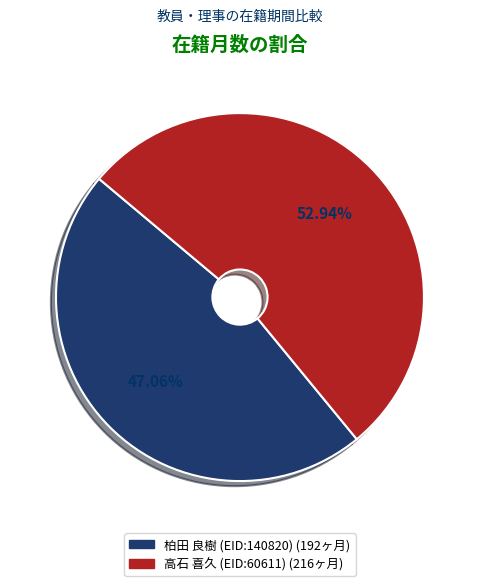

The 柏田 良樹 (EID:140820) slice represents 40% of the pie. True or false?

False